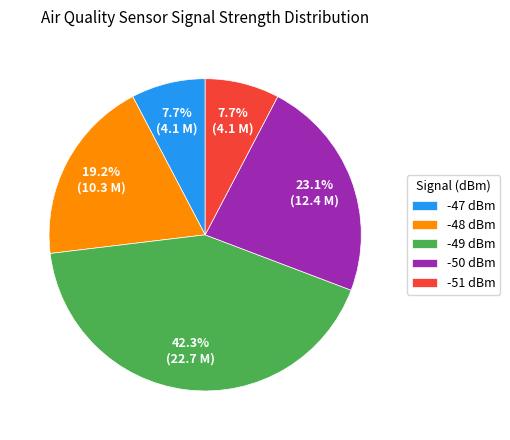

What is the ratio of the value at -50 dBm to the value at -47 dBm?

3.0